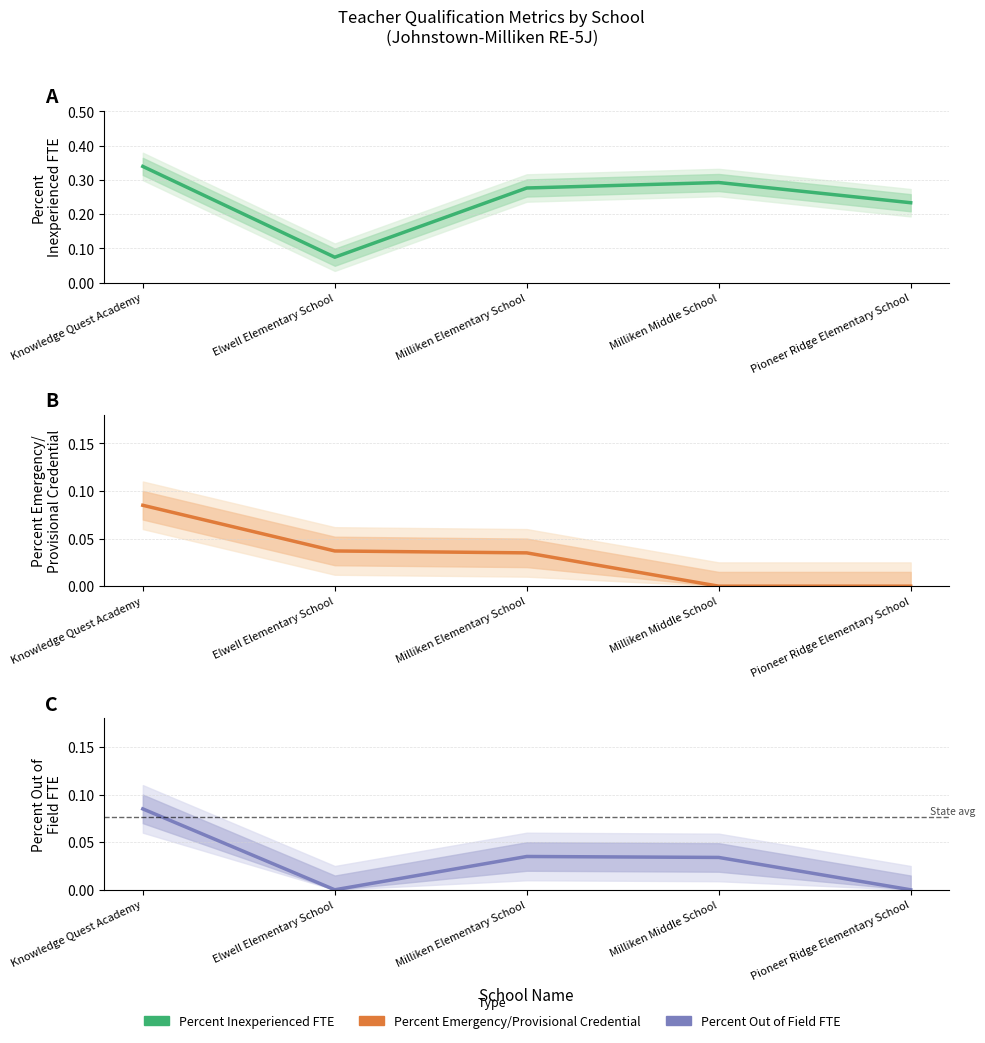

List the labels in order of Percent Inexperienced FTE value, largest first.

Knowledge Quest Academy, Milliken Middle School, Milliken Elementary School, Pioneer Ridge Elementary School, Elwell Elementary School